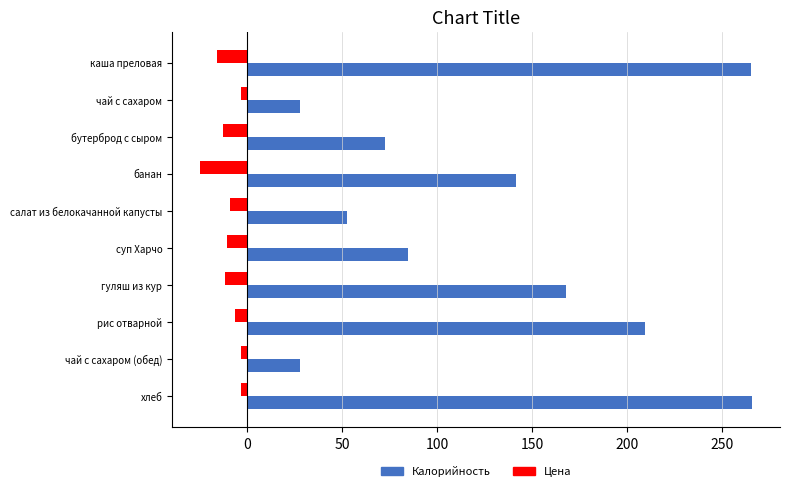

The Цена series shows -26.1 at каша преловая. True or false?

False